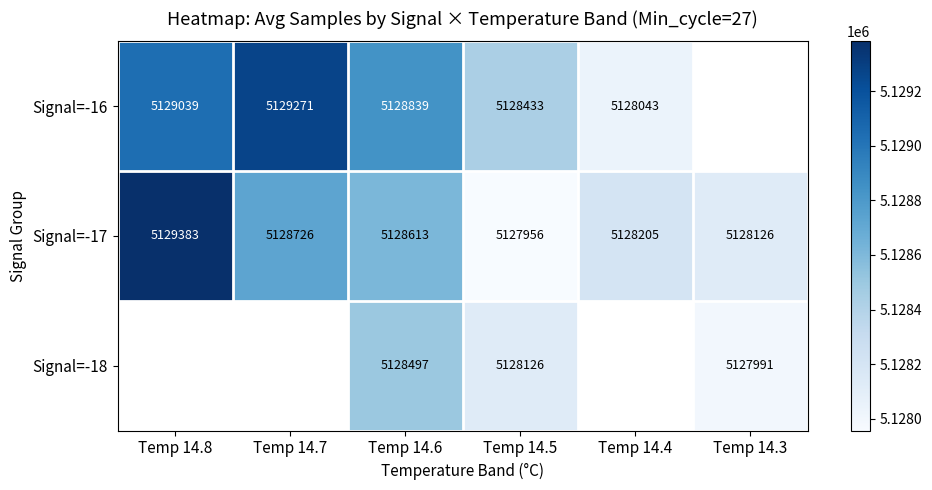

At which category is the sum across all series the highest?

Temp 14.6